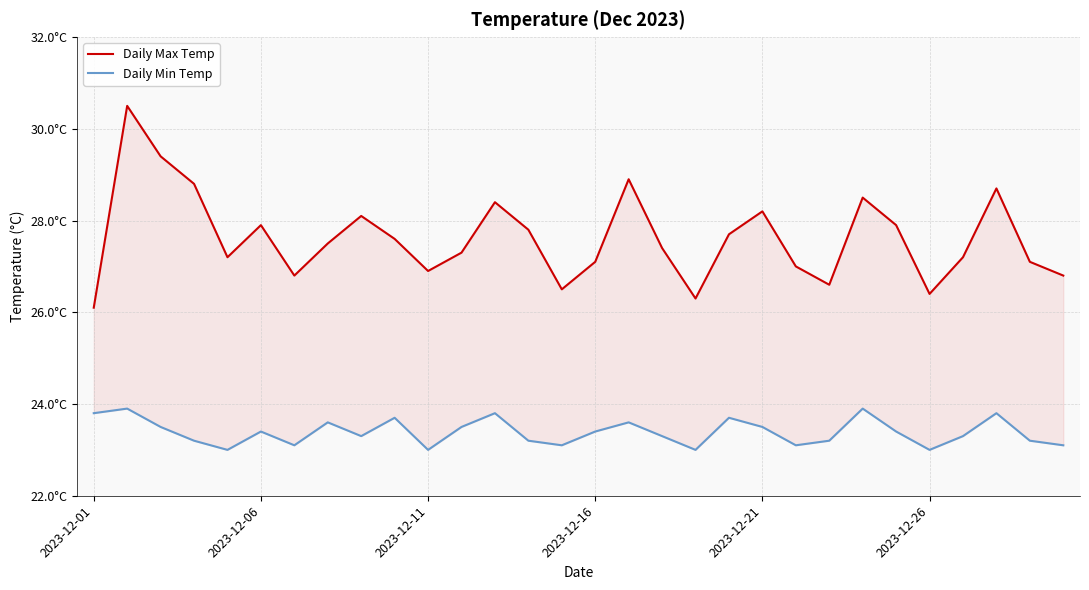

How many data points in Daily Max Temp are less than 27?

8